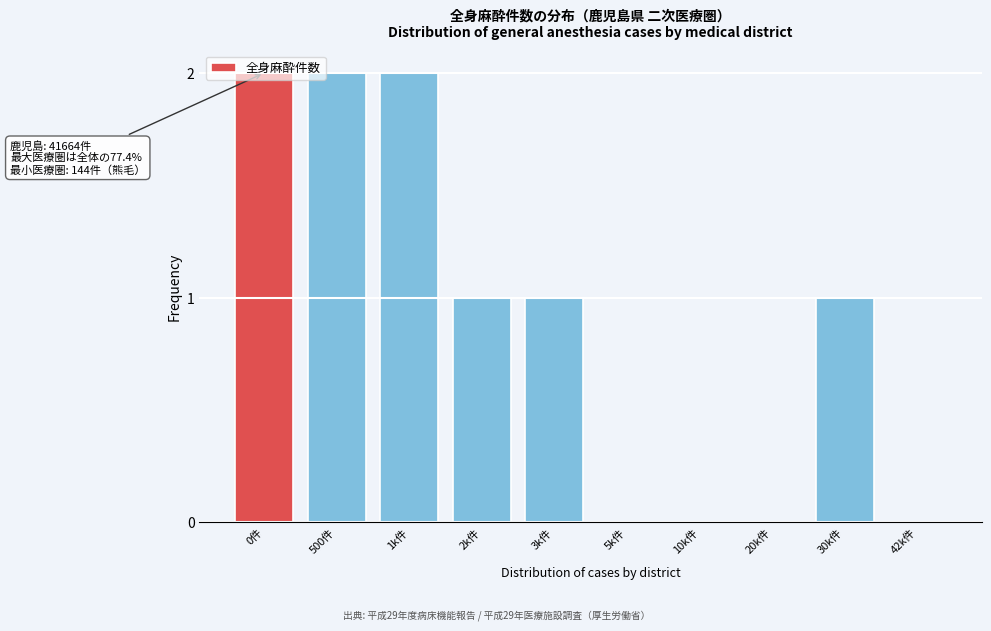

Is it true that the value at 5k件 is 1?

False